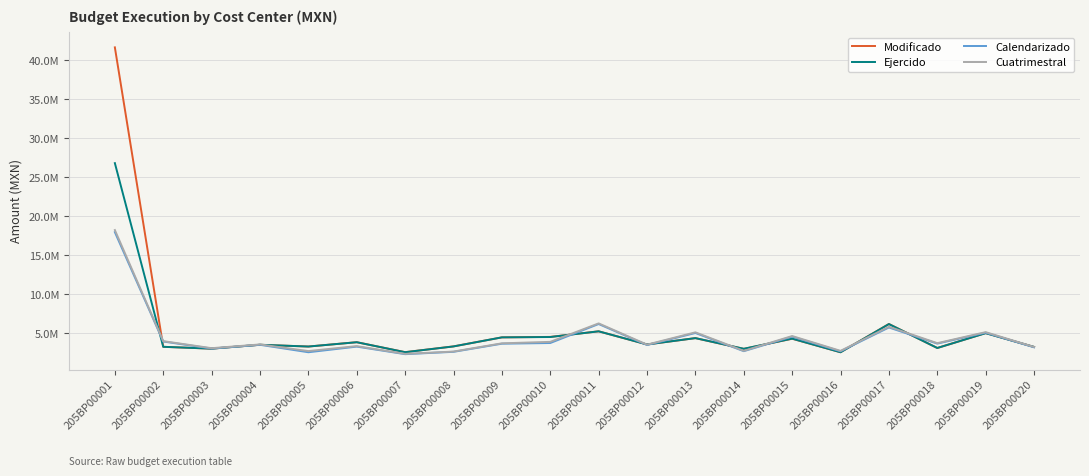

Does the chart have visible grid lines?

Yes